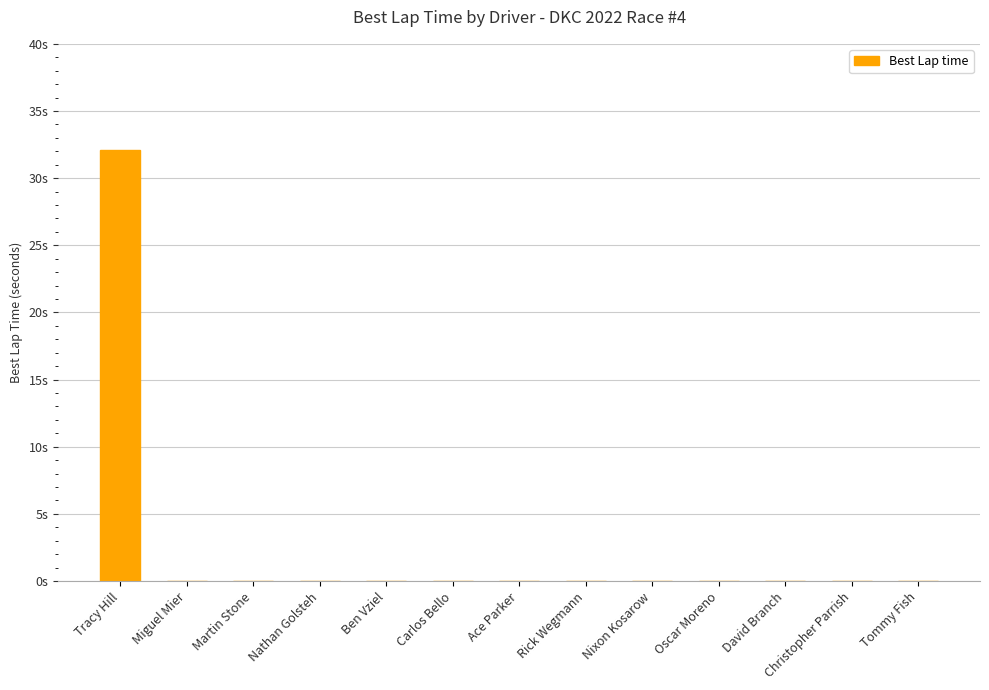

Reading left to right, extract all data points from this chart.

32.1	0.0	0.0	0.0	0.0	0.0	0.0	0.0	0.0	0.0	0.0	0.0	0.0